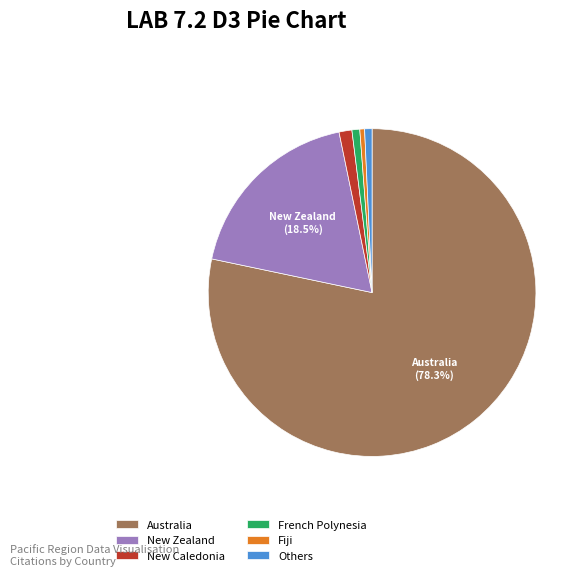

Is there a majority slice in this chart?

Yes